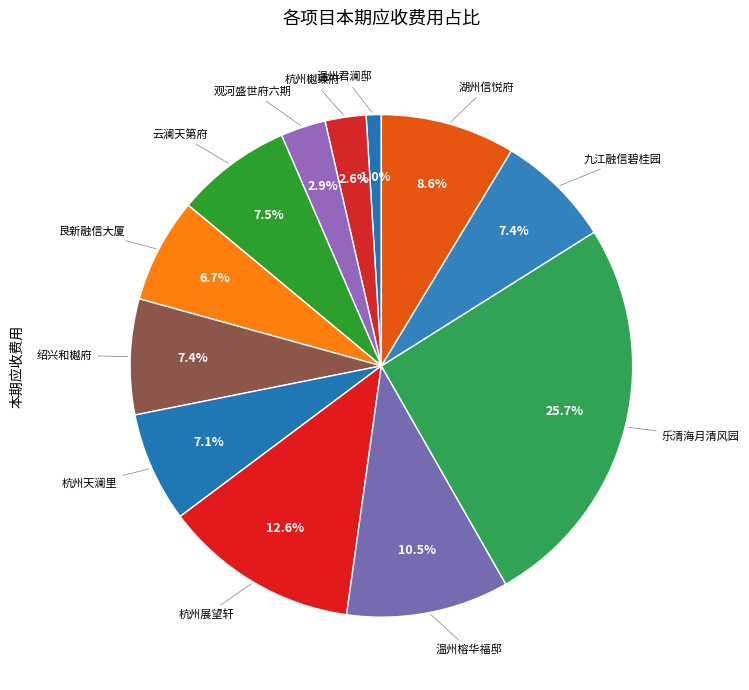

Which category has the biggest portion of the pie?

乐清海月清风园